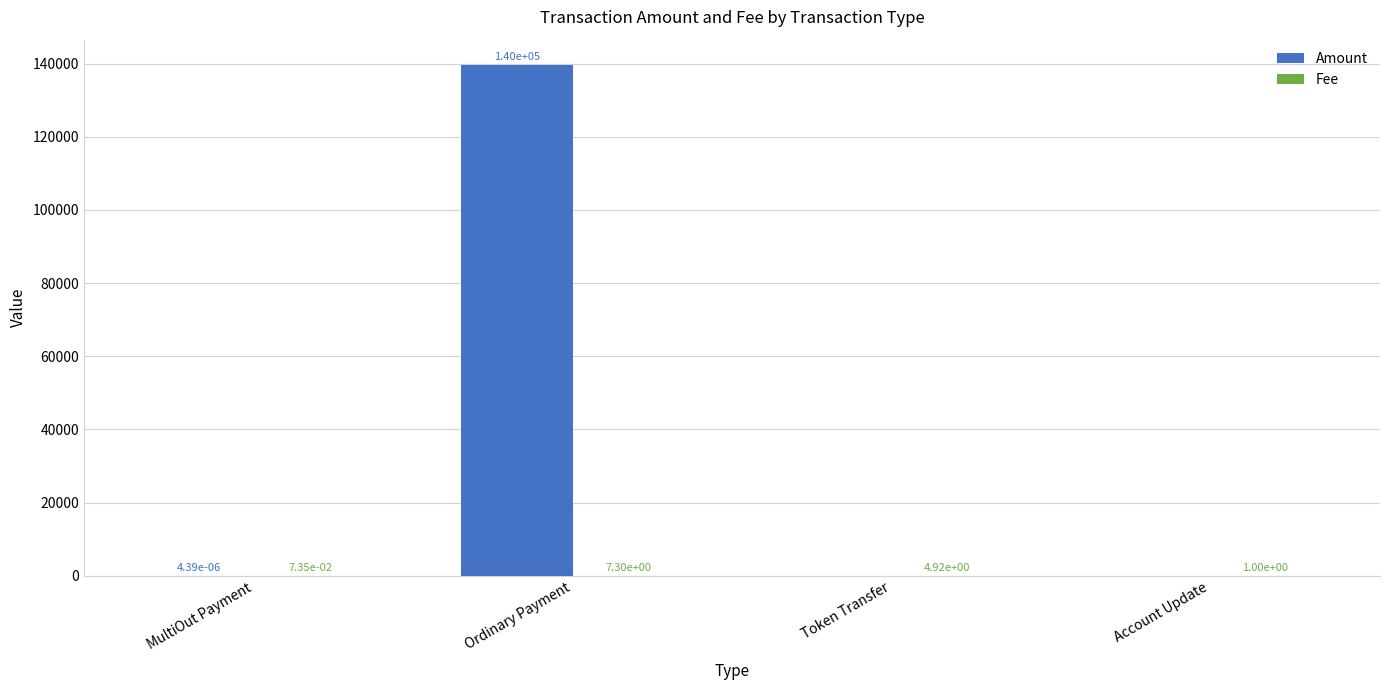

At which category is the sum across all series the highest?

Ordinary Payment